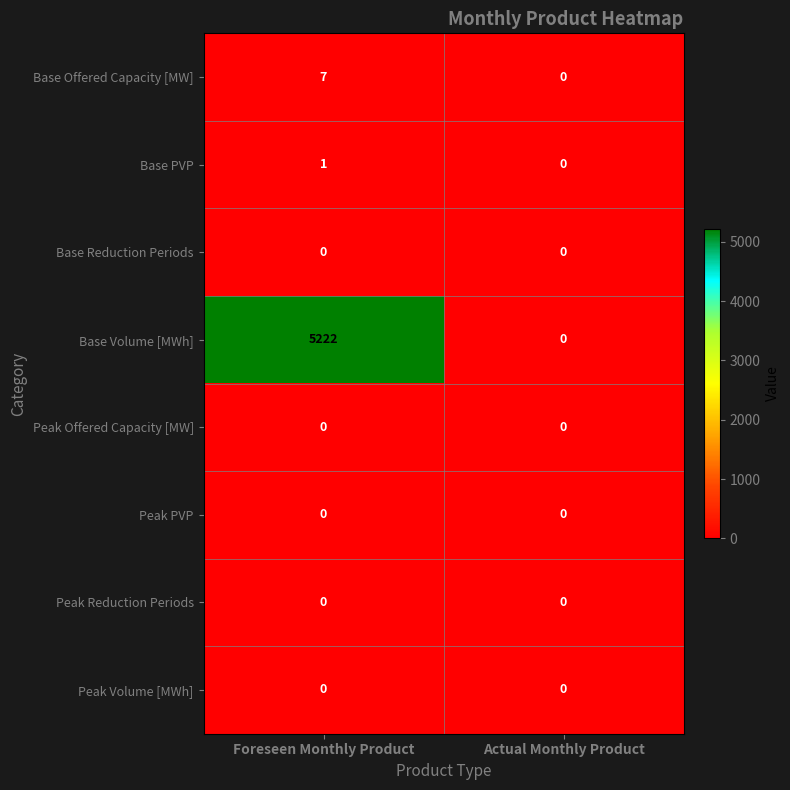

Reading left to right, what are all the values shown in this chart?

Base Offered Capacity [MW]: Foreseen Monthly Product=7	Actual Monthly Product=0
Base PVP: Foreseen Monthly Product=1	Actual Monthly Product=0
Base Reduction Periods: Foreseen Monthly Product=0	Actual Monthly Product=0
Base Volume [MWh]: Foreseen Monthly Product=5222	Actual Monthly Product=0
Peak Offered Capacity [MW]: Foreseen Monthly Product=0	Actual Monthly Product=0
Peak PVP: Foreseen Monthly Product=0	Actual Monthly Product=0
Peak Reduction Periods: Foreseen Monthly Product=0	Actual Monthly Product=0
Peak Volume [MWh]: Foreseen Monthly Product=0	Actual Monthly Product=0